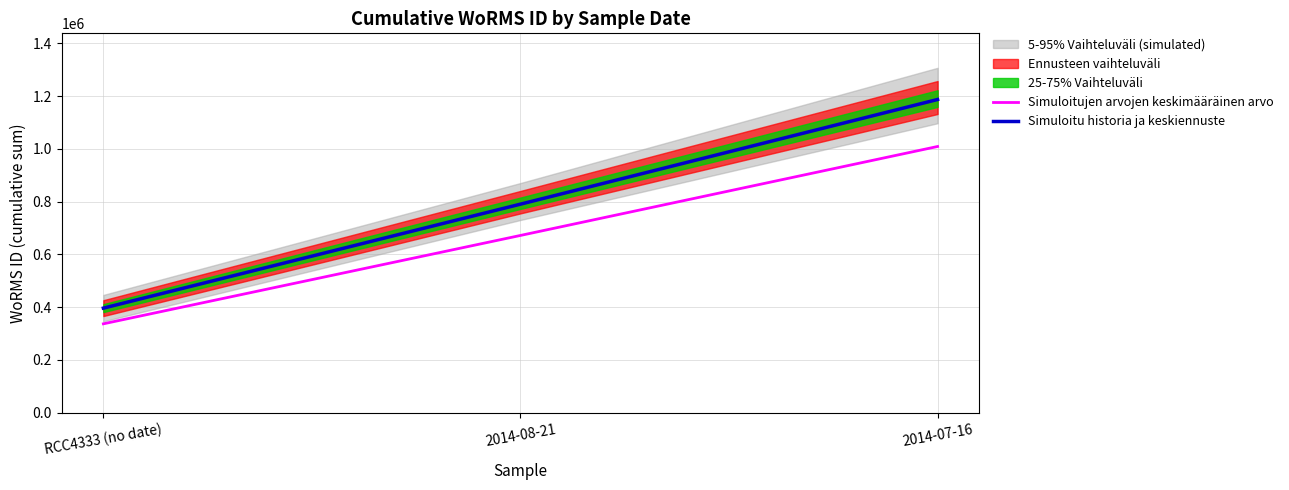

Where does the Simuloitujen arvojen keskimääräinen arvo series first go above 671858?

2014-08-21